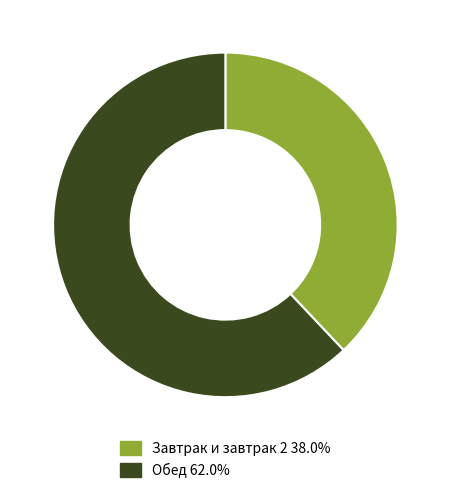

Is Завтрак и завтрак 2 38.0% the majority of the pie?

No